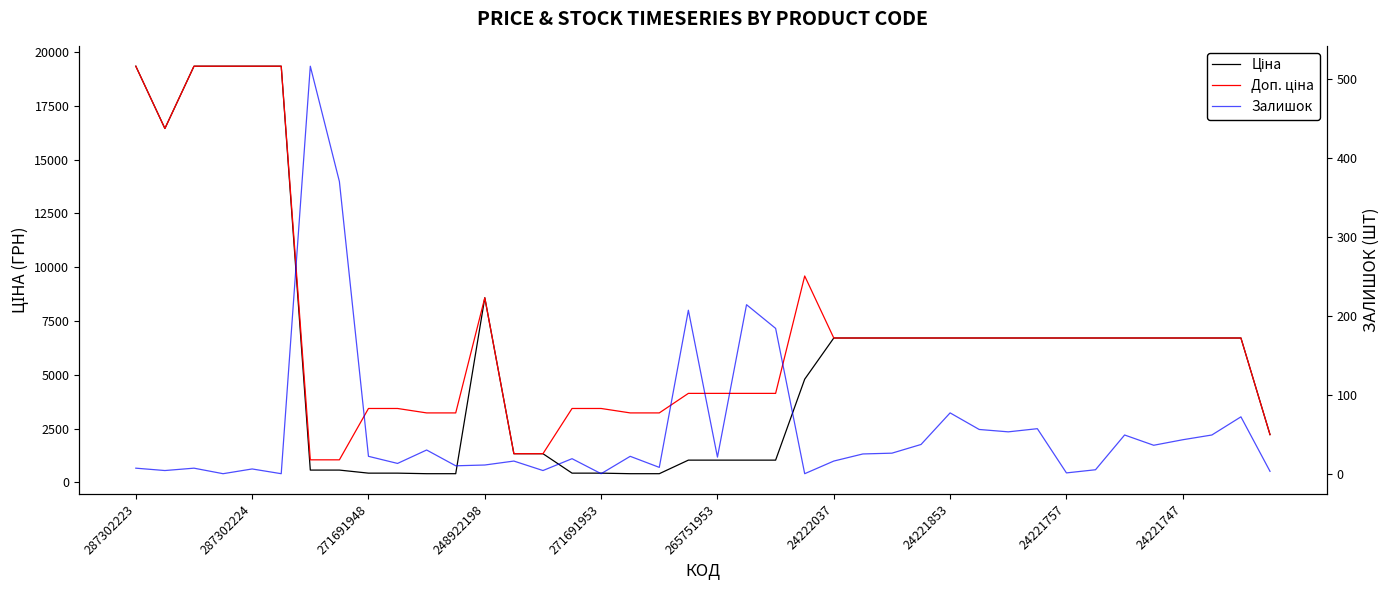

Is the value of Доп. ціна at 24221747 greater than the value of Ціна at 25?

No